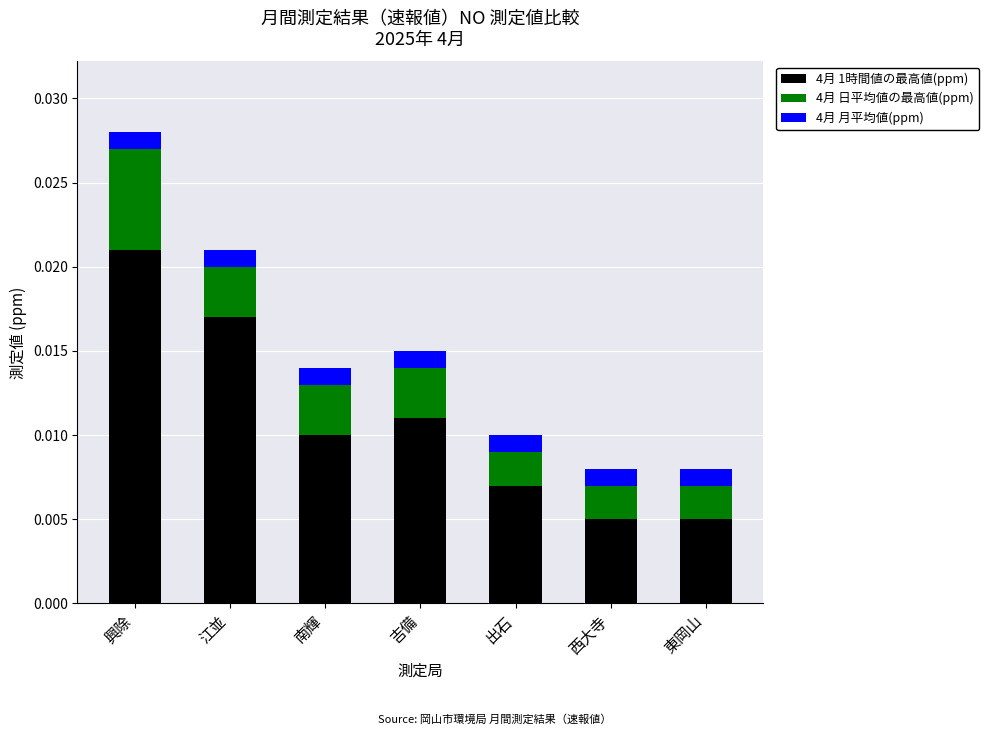

Which category has the highest value in the 4月 1時間値の最高値(ppm) series?

興除